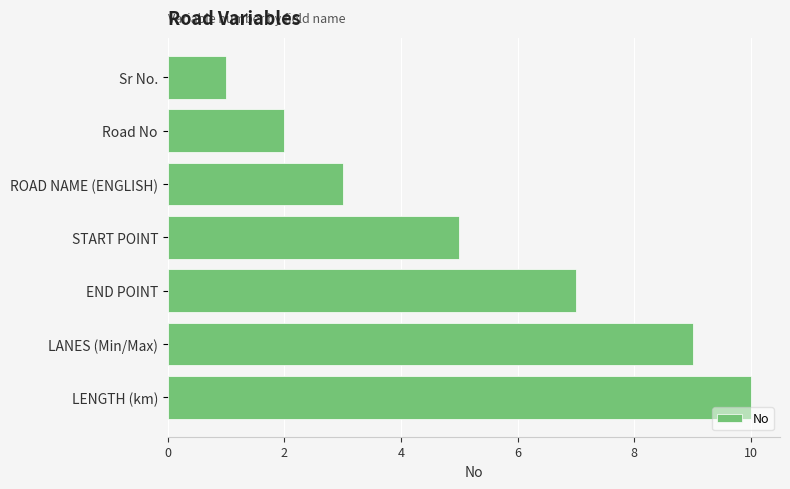

What is the approximate value at END POINT?

7